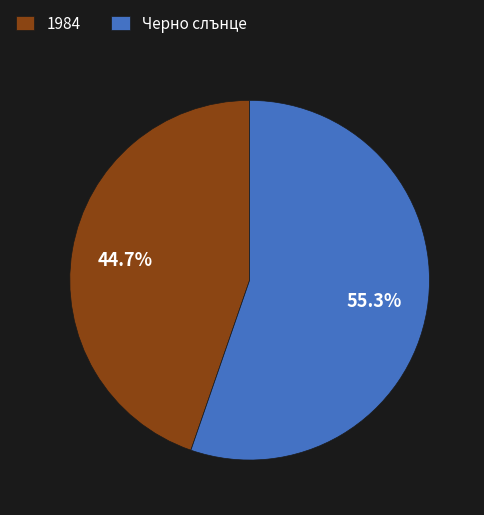

Which slice is the smallest?

1984